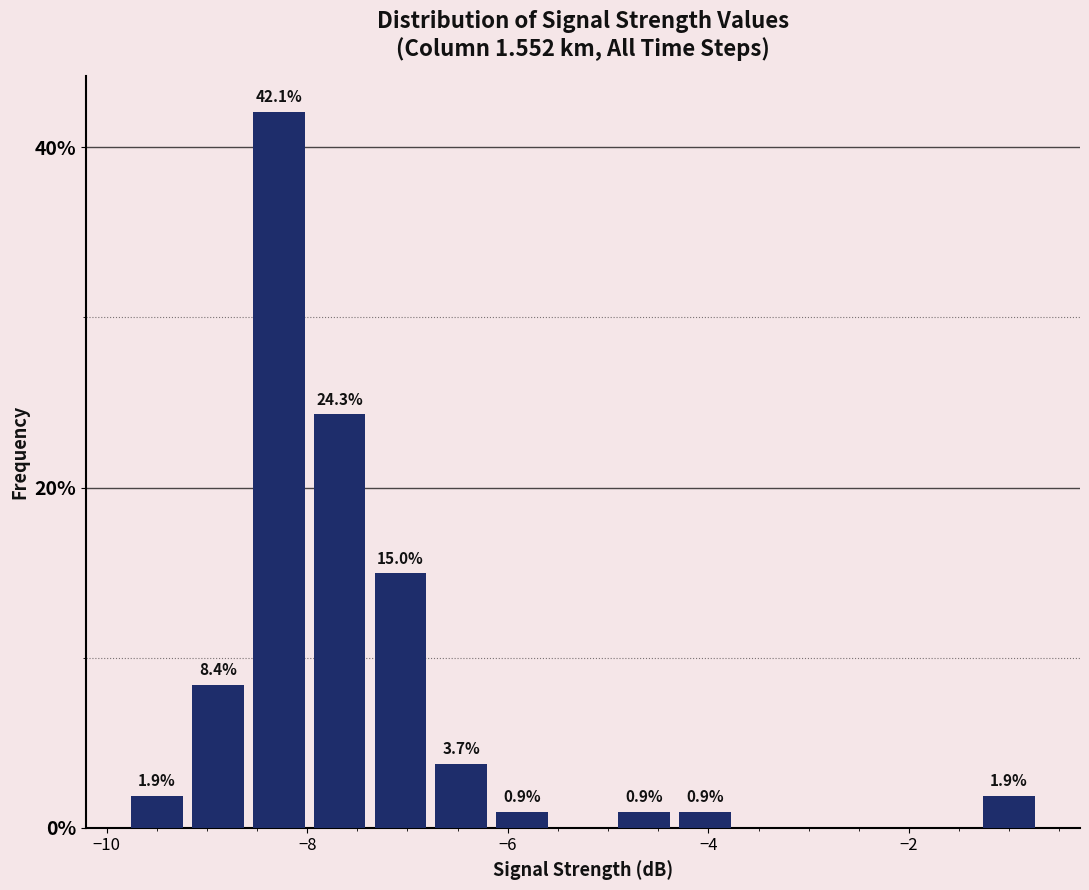

Read against the x-axis, roughly where is the centre of the tallest bar?

-8.2